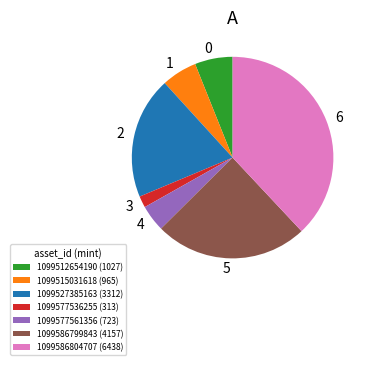

Combined, do 1099527385163 and 1099586804707 account for over 50%?

Yes